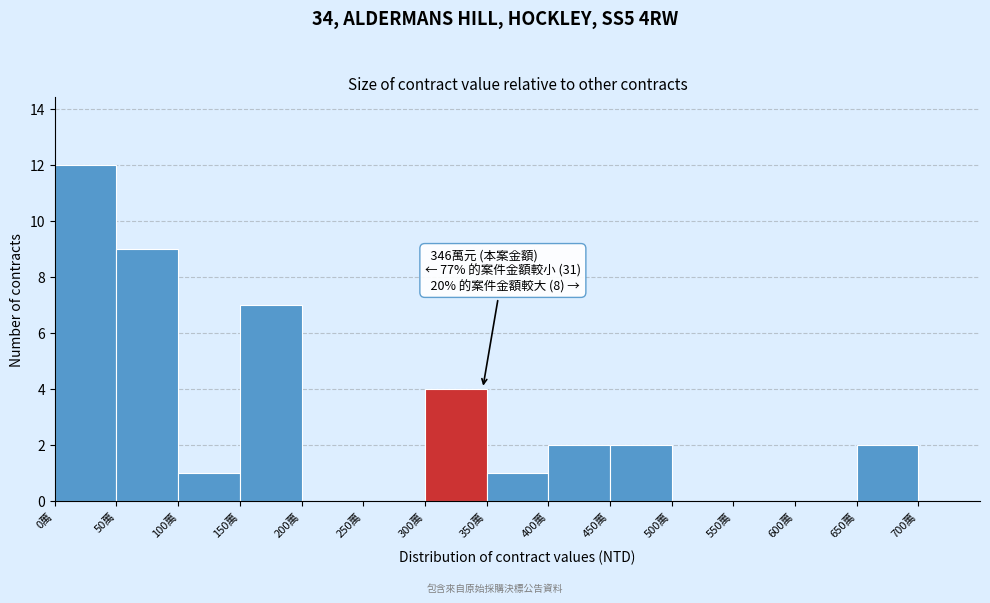

Reading left to right, list all the values displayed in this chart.

0萬=12	50萬=9	100萬=1	150萬=7	200萬=0	250萬=0	300萬=4	350萬=1	400萬=2	450萬=2	500萬=0	550萬=0	600萬=0	650萬=2	700萬=0